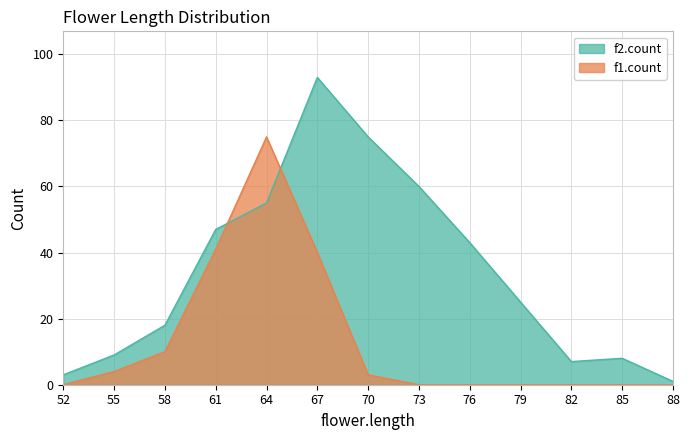

After their last crossing, which series has the higher values: f2.count or f1.count?

f2.count